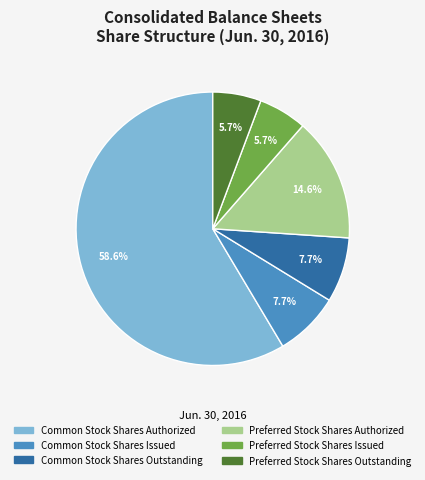

Which category has the biggest portion of the pie?

Common Stock Shares Authorized